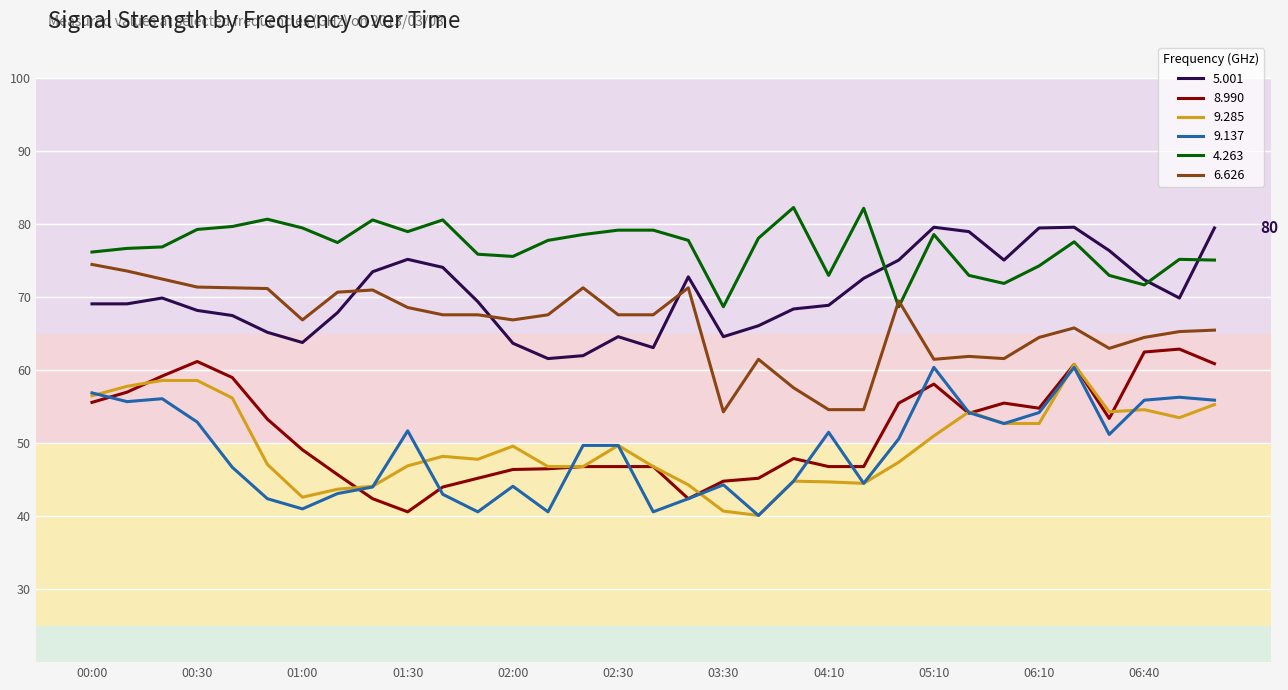

True or false: 9.285 and 5.001 cross at least once.

False